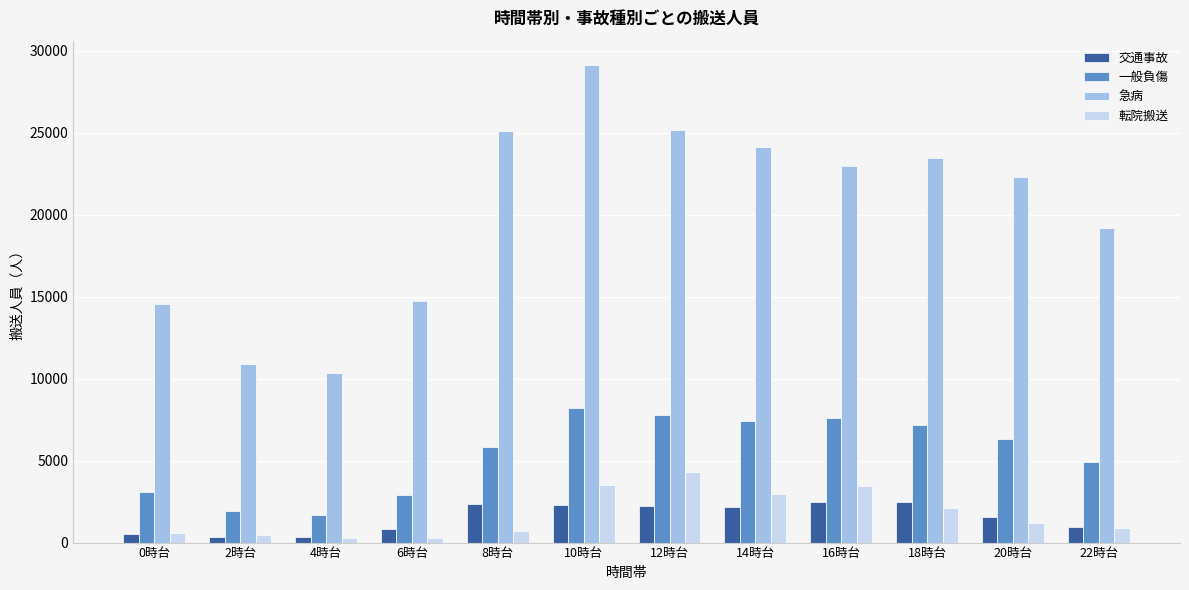

Which series changed the most between 2時台 and 22時台?

急病